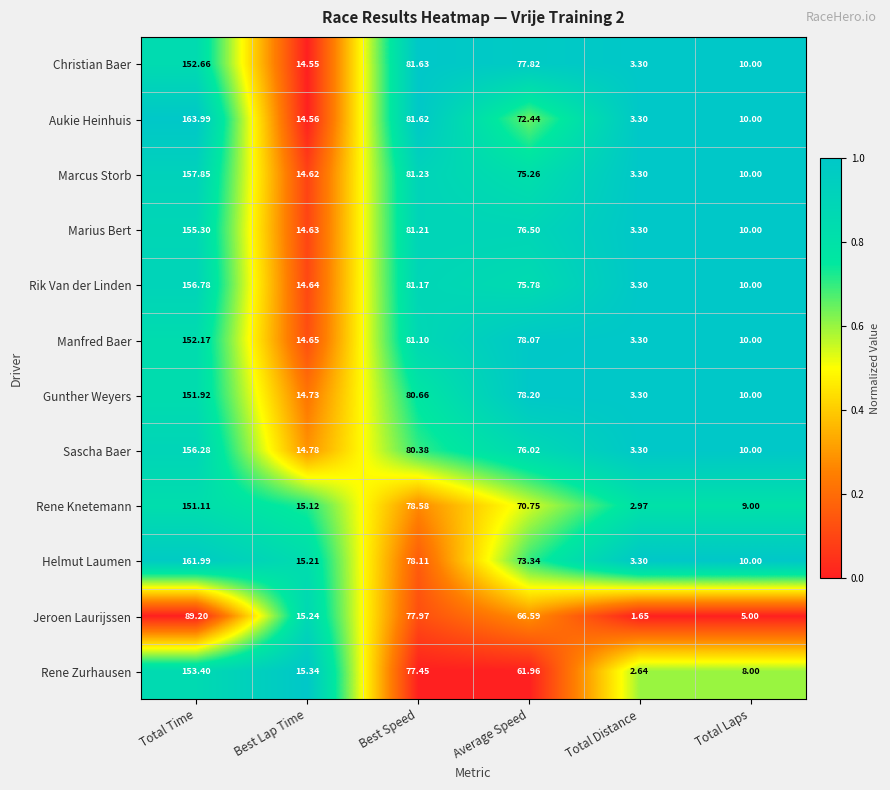

At which category is the sum across all series the highest?

Total Time